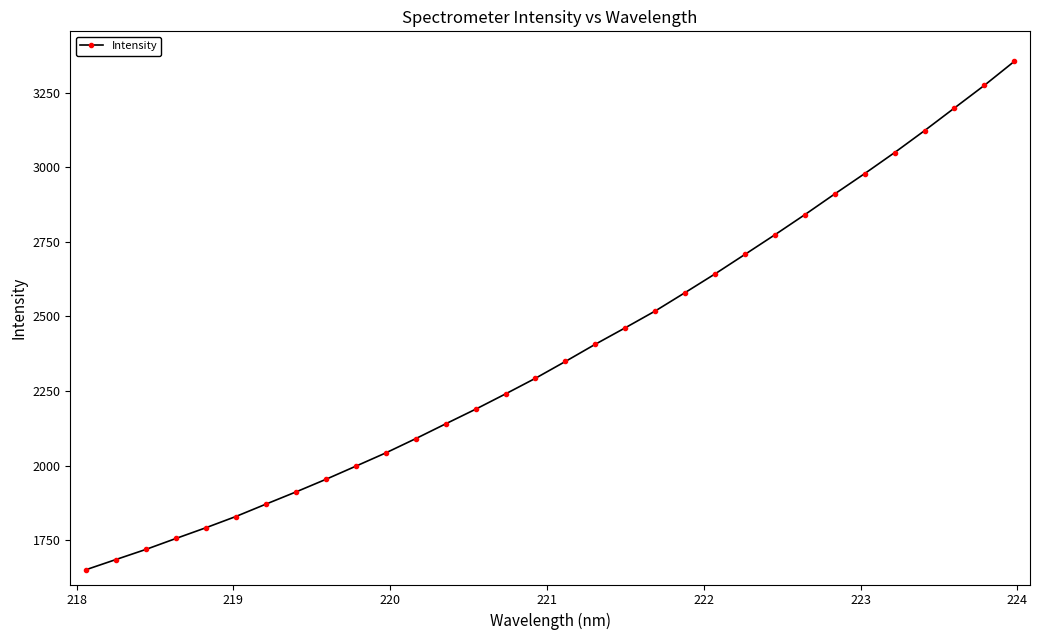

What is the minimum value shown in the chart?

1651.1